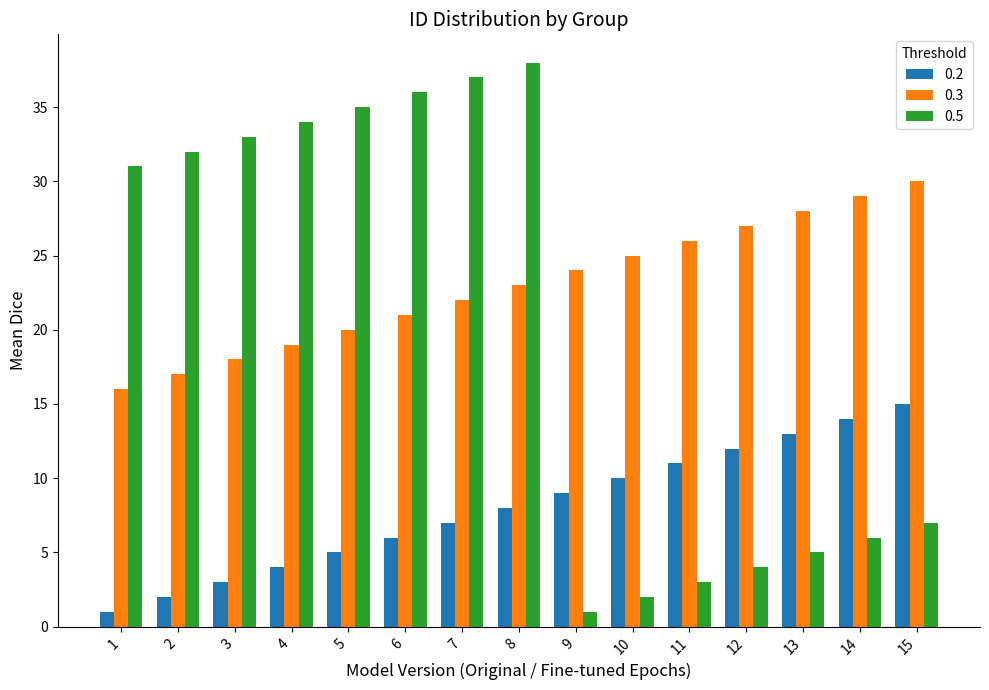

What is the smallest value displayed?

1